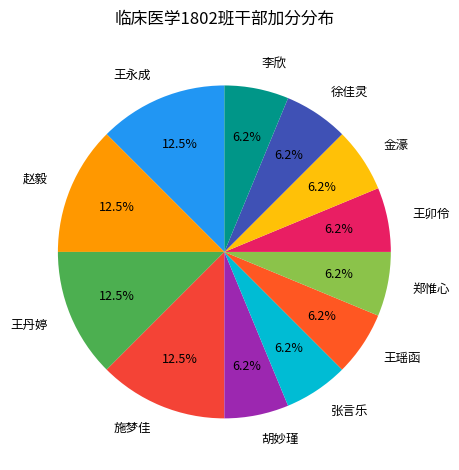

What is the ratio of the value at 王卯伶 to the value at 王丹婷?

0.5